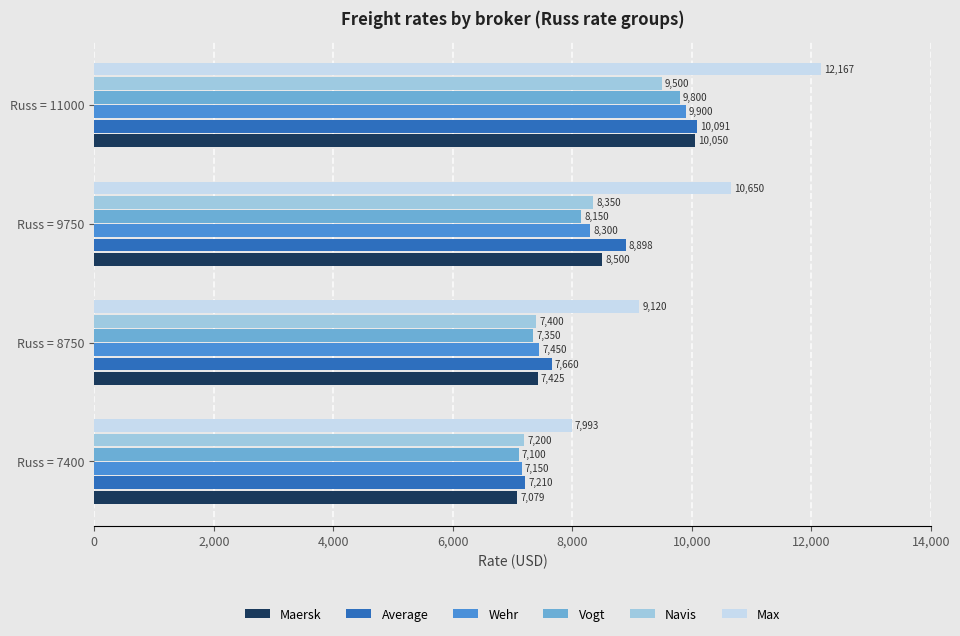

What is the difference between the maximum and minimum values in the Max series?

4174